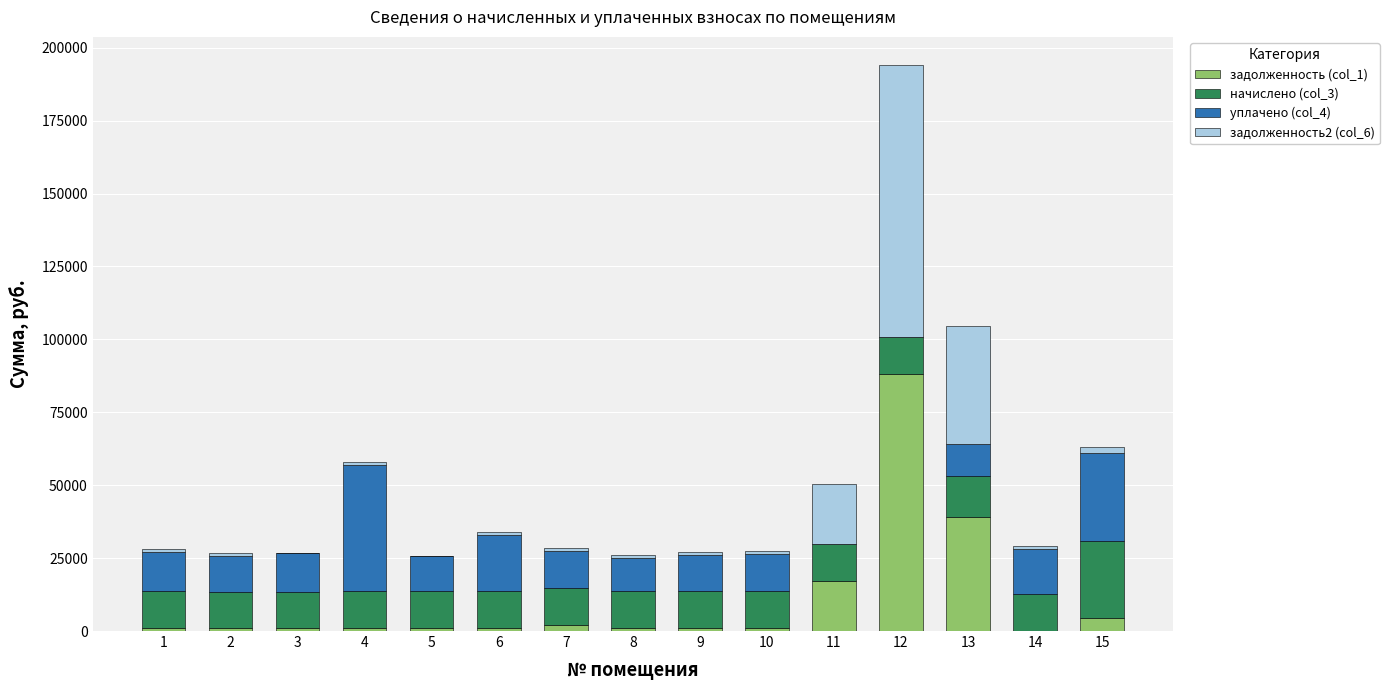

How many data points does each series have?

15